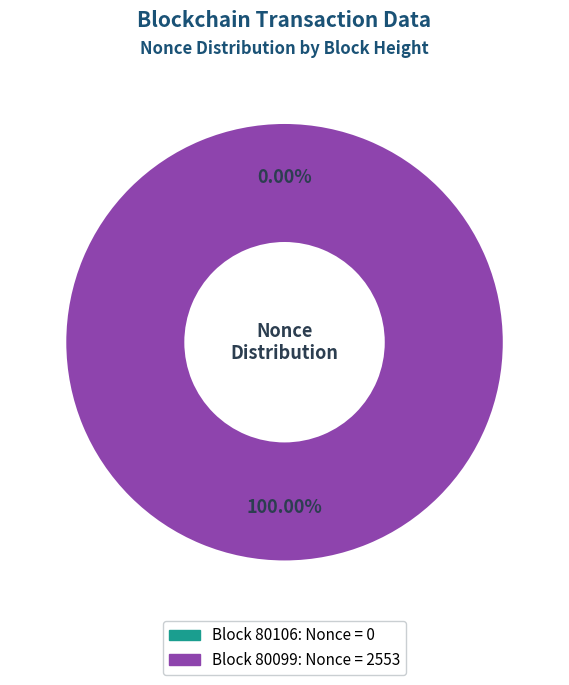

Is the sum of 80099 and 80106 greater than half?

Yes